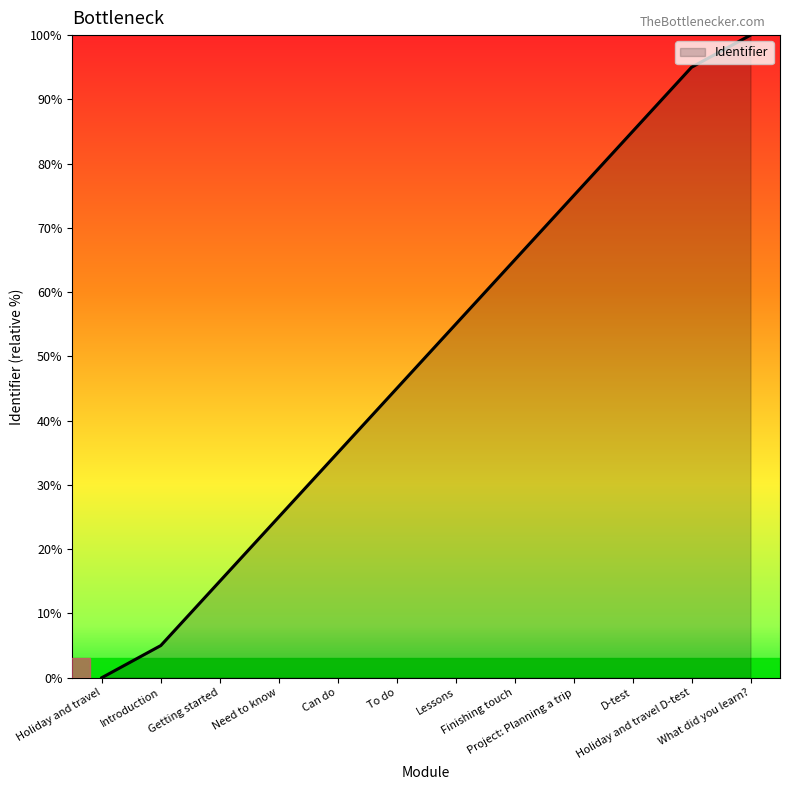

Which has a higher value, Lessons or Project: Planning a trip?

Project: Planning a trip